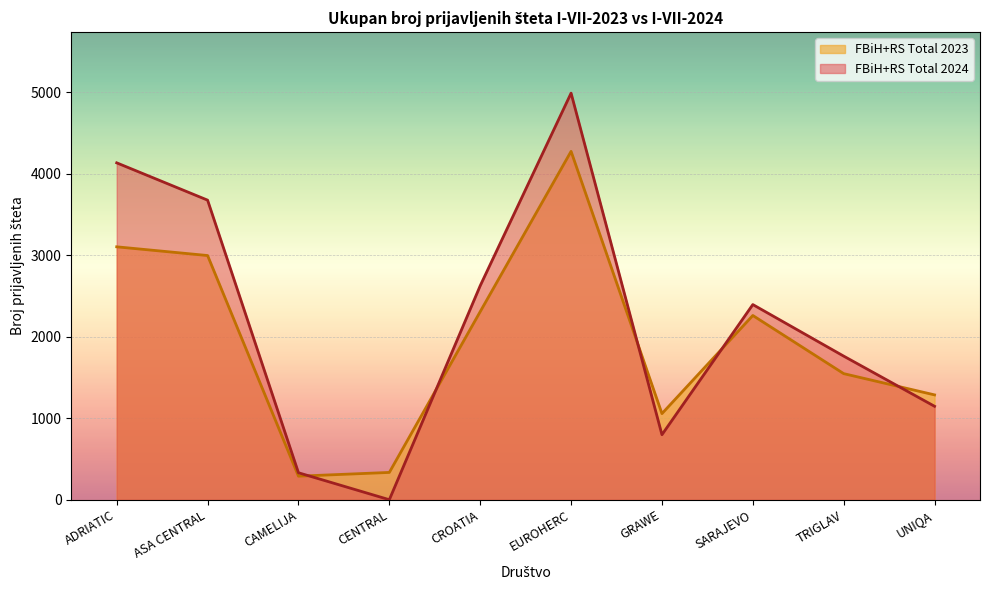

Which series has the largest total across all categories?

FBiH+RS Total 2024